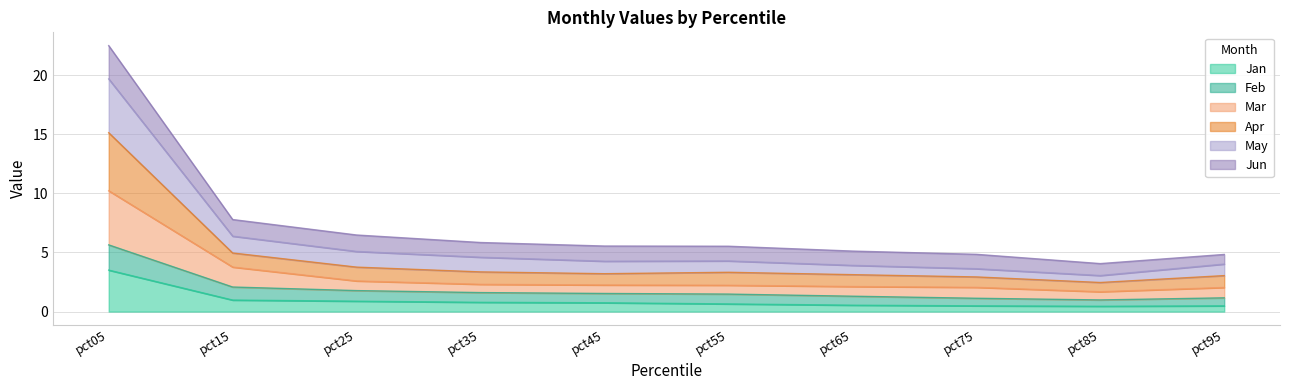

How many data points in Feb are above 1?

9